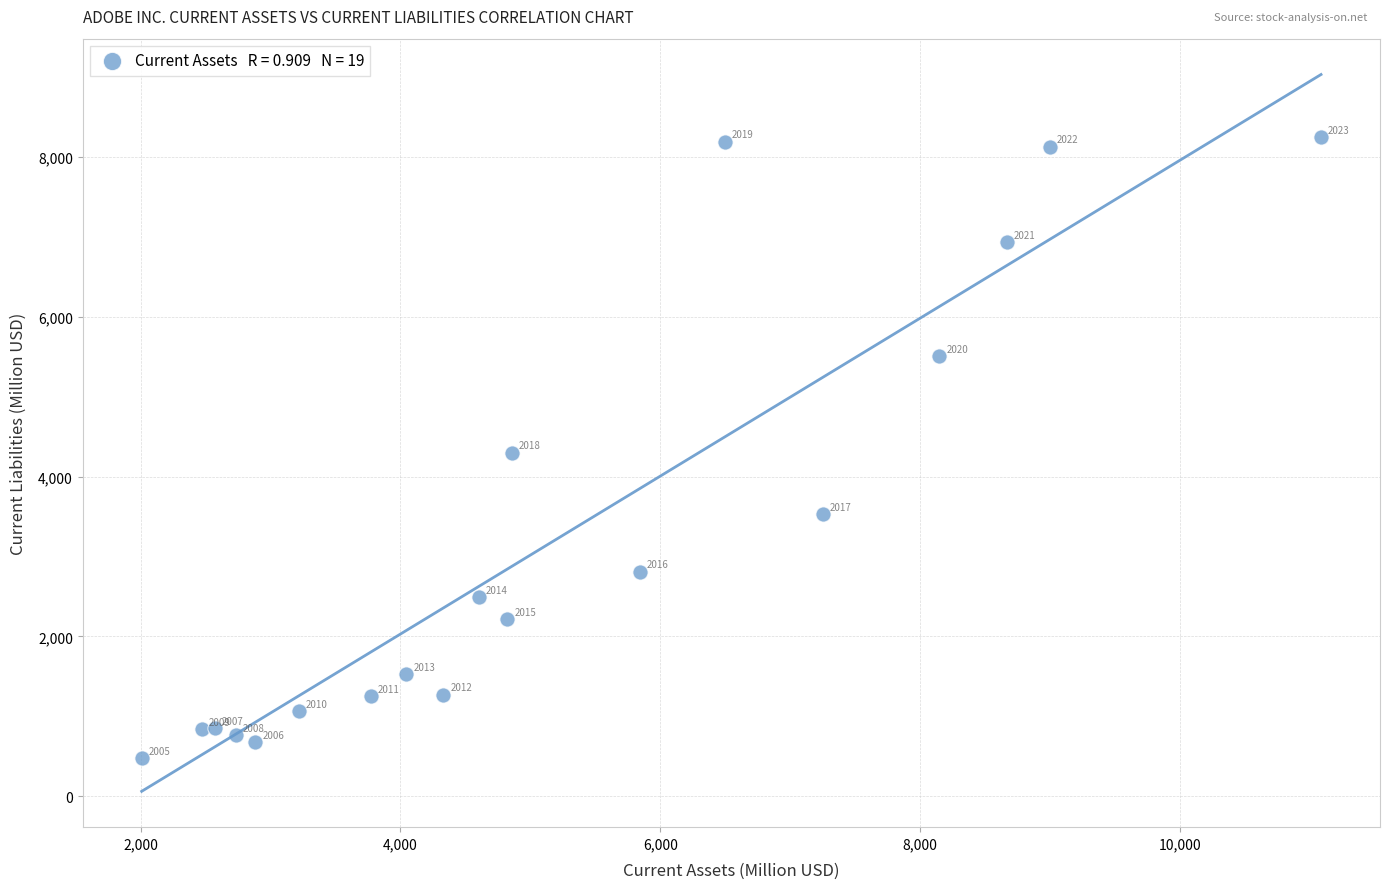

What Y value in the scatter plot is closest to 4365?

4301